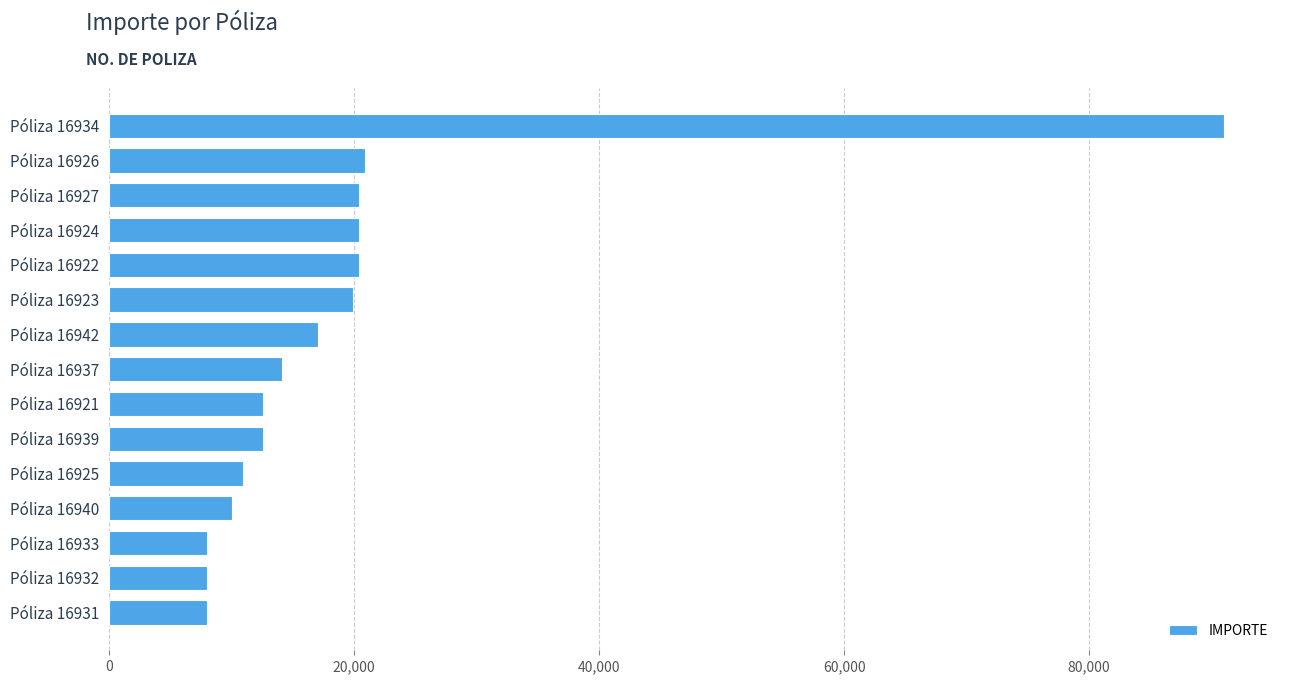

What is the maximum value shown in the chart?

91023.0